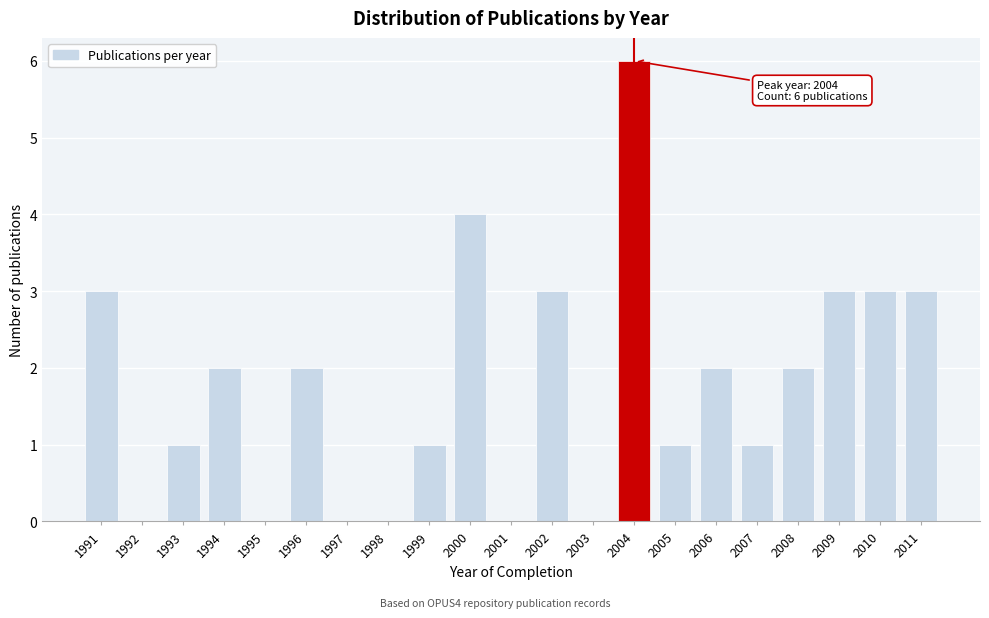

Reading left to right, list all the values displayed in this chart.

1991=3	1992=0	1993=1	1994=2	1995=0	1996=2	1997=0	1998=0	1999=1	2000=4	2001=0	2002=3	2003=0	2004=6	2005=1	2006=2	2007=1	2008=2	2009=3	2010=3	2011=3